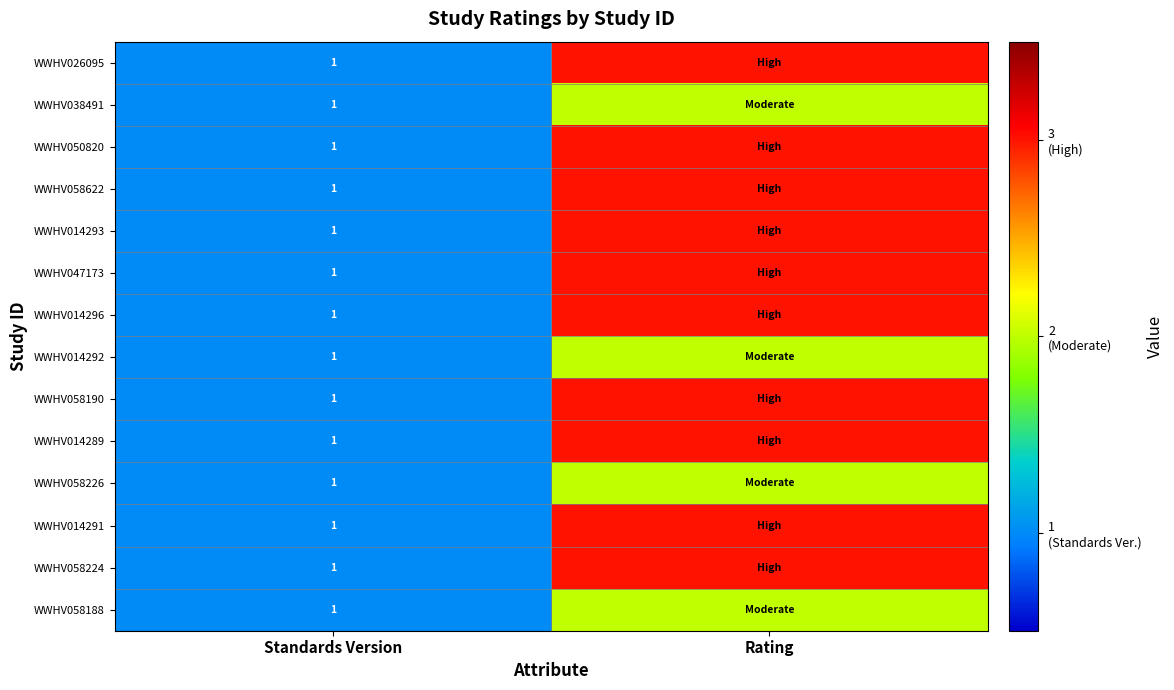

The WWHV014291 series shows 0 at Standards Version. True or false?

False